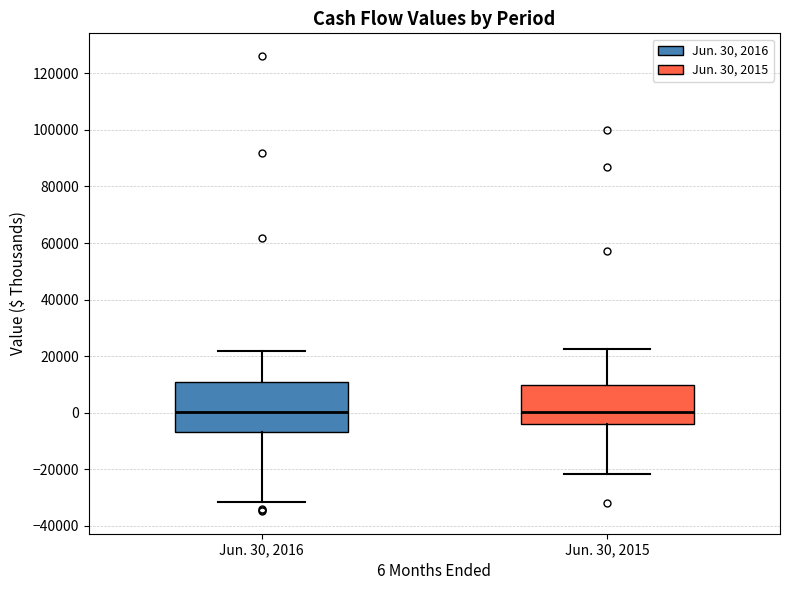

Reading left to right, transcribe this box plot: for each box, give where its median line is, the range the box spans, and where its two whiskers end, as read against the y-axis. The values are not printed on the chart, so give them approximately, as read against the axis.

Jun. 30, 2016: median 0, box -6000 to 10000, whiskers -32000 to 22000
Jun. 30, 2015: median 0, box -4000 to 10000, whiskers -22000 to 22000